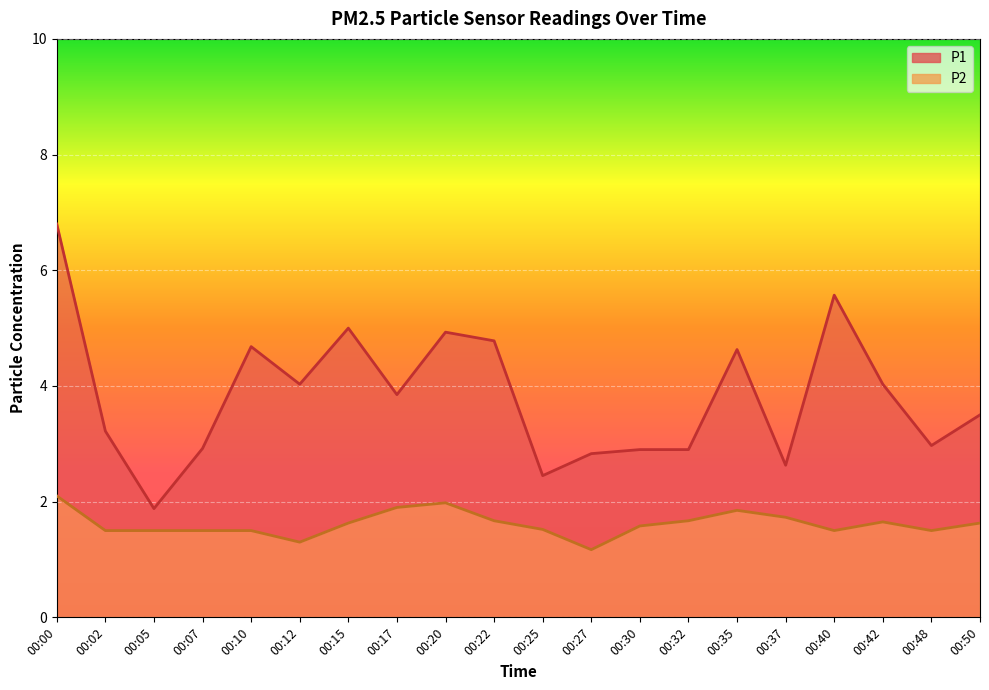

Between 00:12 and 00:02, which is larger?

00:12